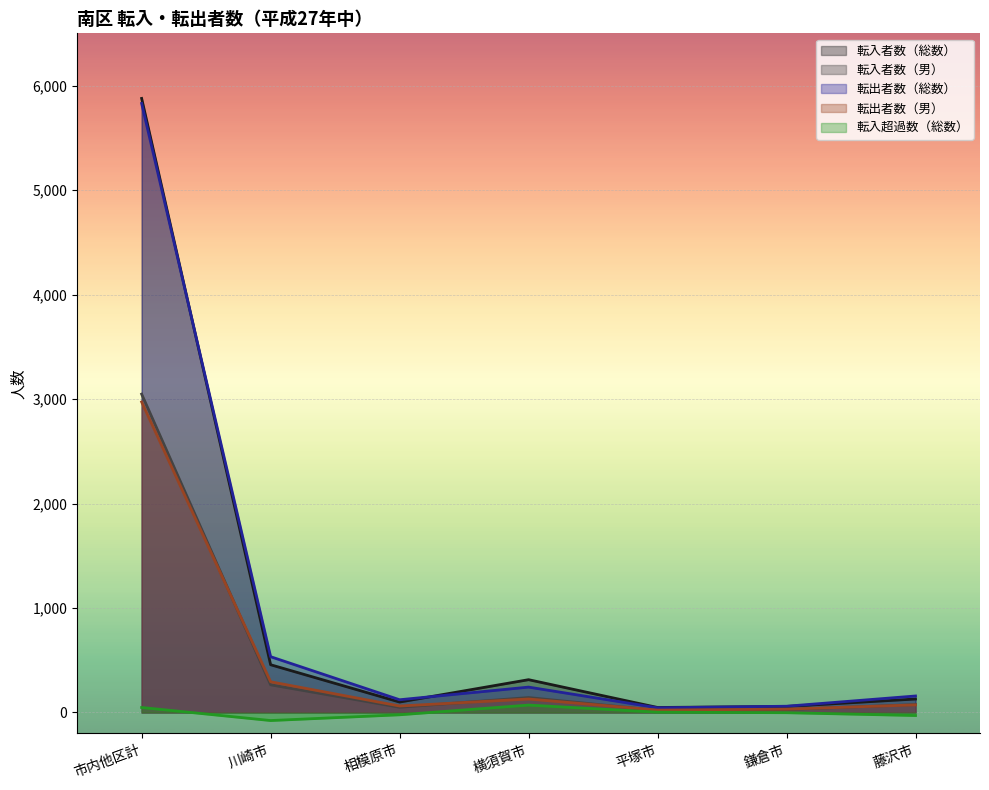

Reading right to left, what are all the values shown in this chart?

転入者数（総数）: 129	58	48	314	100	457	5877
転入者数（男）: 76	29	20	143	50	265	3047
転出者数（総数）: 158	60	45	243	122	534	5829
転出者数（男）: 73	32	23	129	62	294	2972
転入超過数（総数）: -29	-2	3	71	-22	-77	48